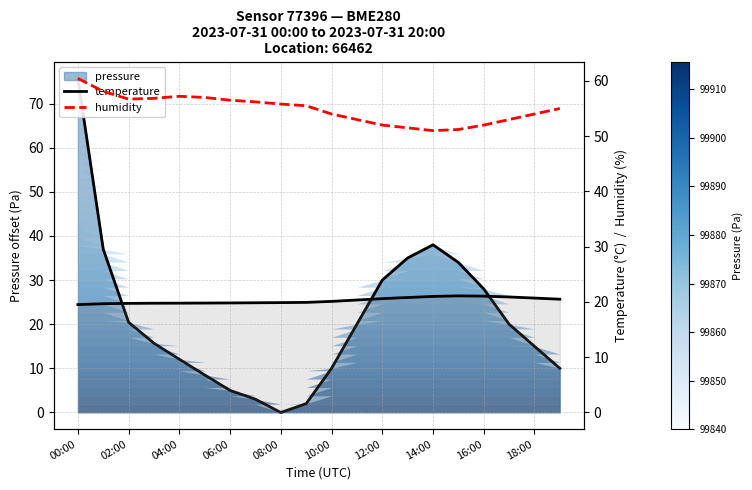

What is the value of the humidity point at the 8th from the left?

56.2